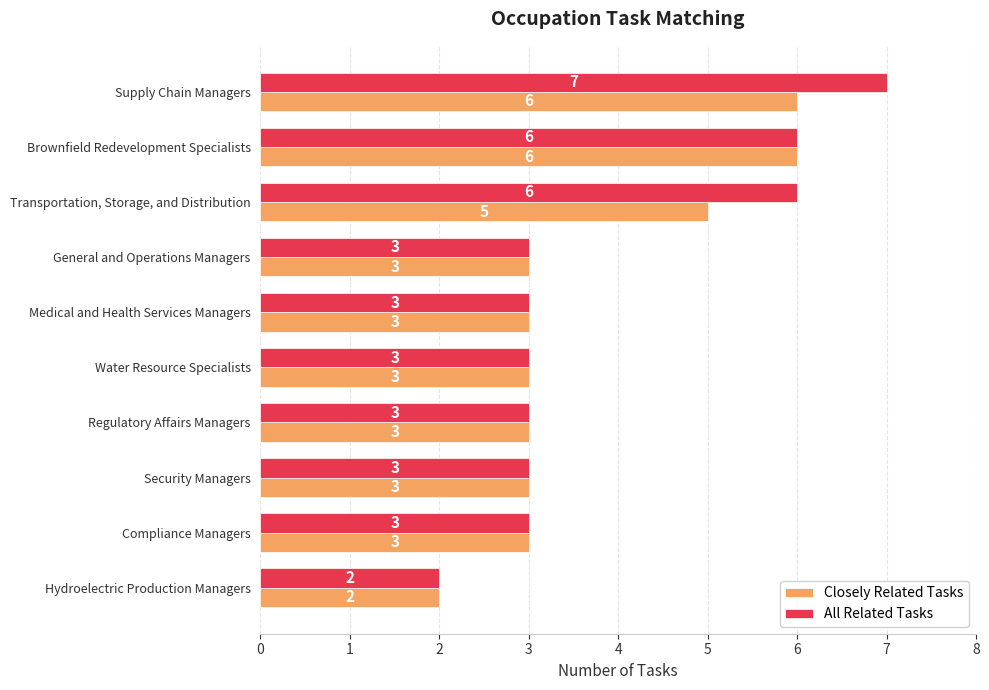

What is the difference between the maximum and minimum values in the Closely Related Tasks series?

4